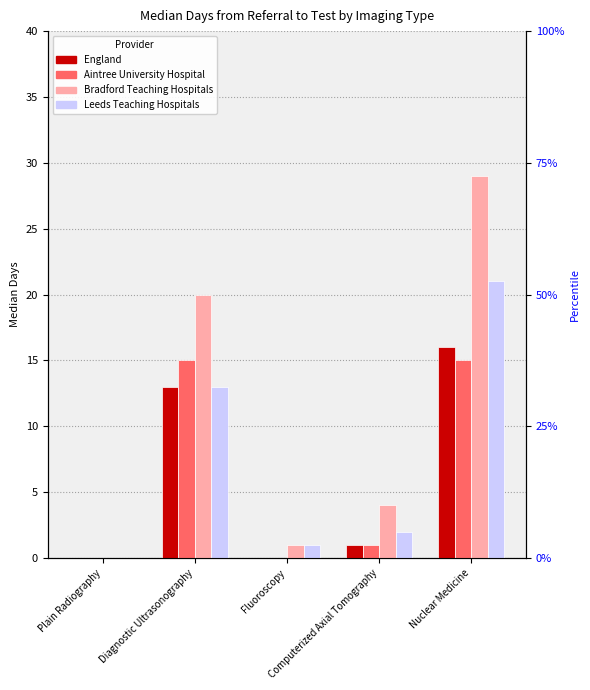

The value of Leeds Teaching Hospitals at Computerized Axial Tomography is 3. True or false?

False